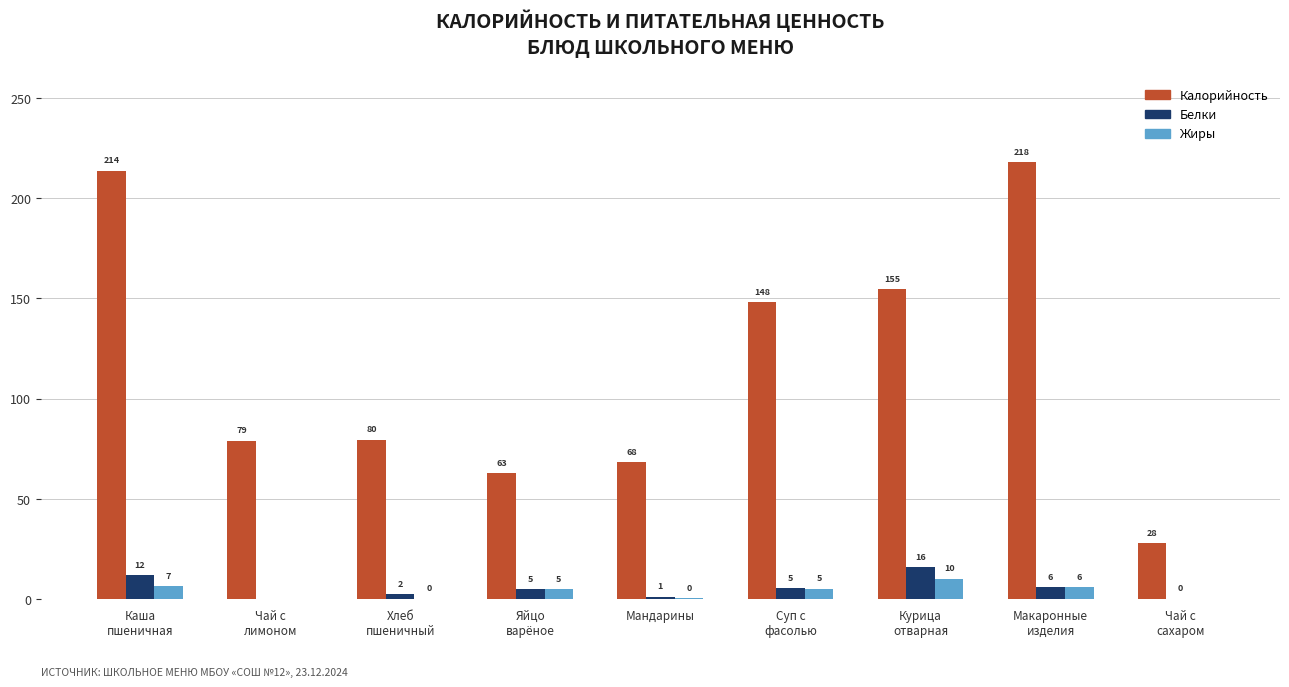

What value does the Белки series have at Мандарины?

1.2